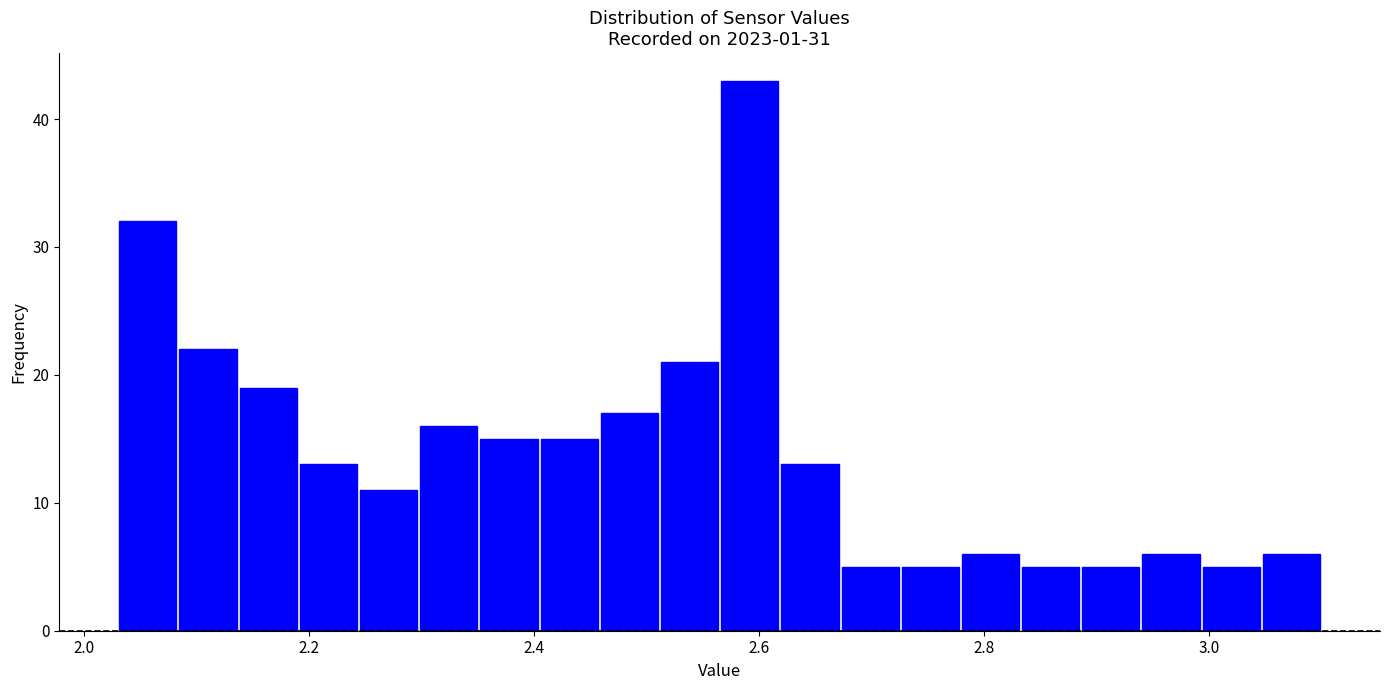

Around what value on the x-axis is the tallest bar? Give the approximate position of its centre, as read against the axis.

2.60